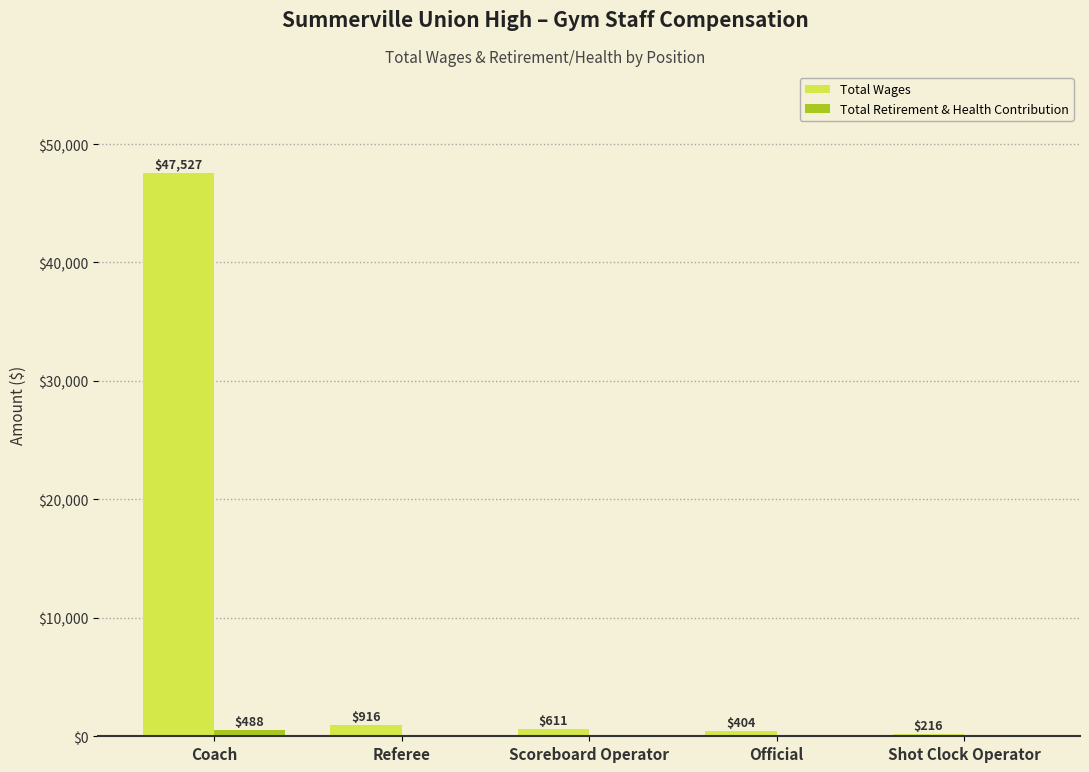

Which category has the highest value across all series?

Coach